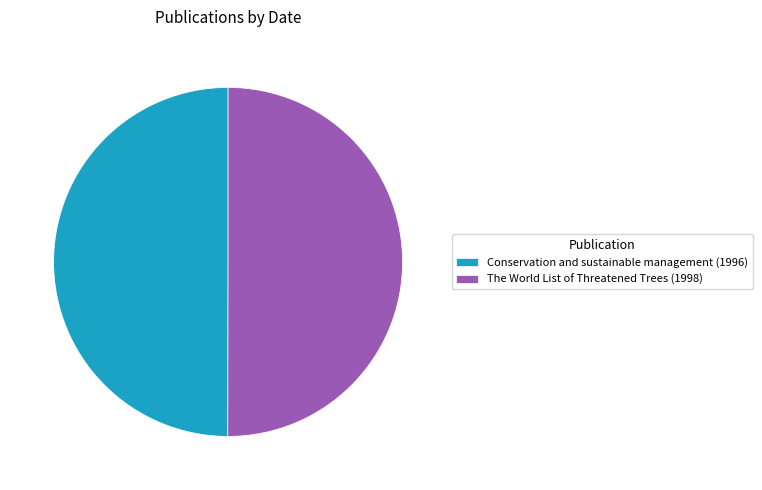

Is the sum of Conservation and sustainable management (1996) and The World List of Threatened Trees (1998) greater than half?

Yes